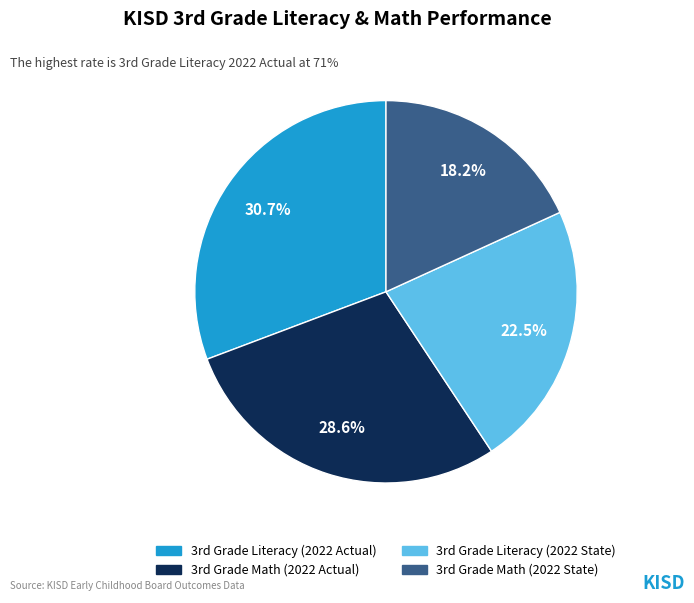

How many slices are in this pie chart?

4